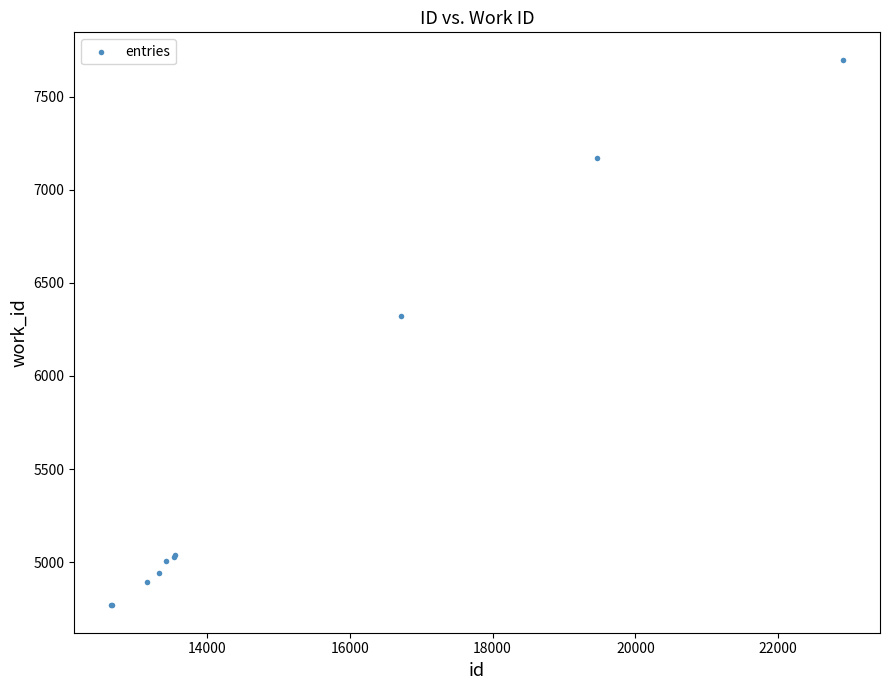

What Y value in the scatter plot is closest to 6233?

6323